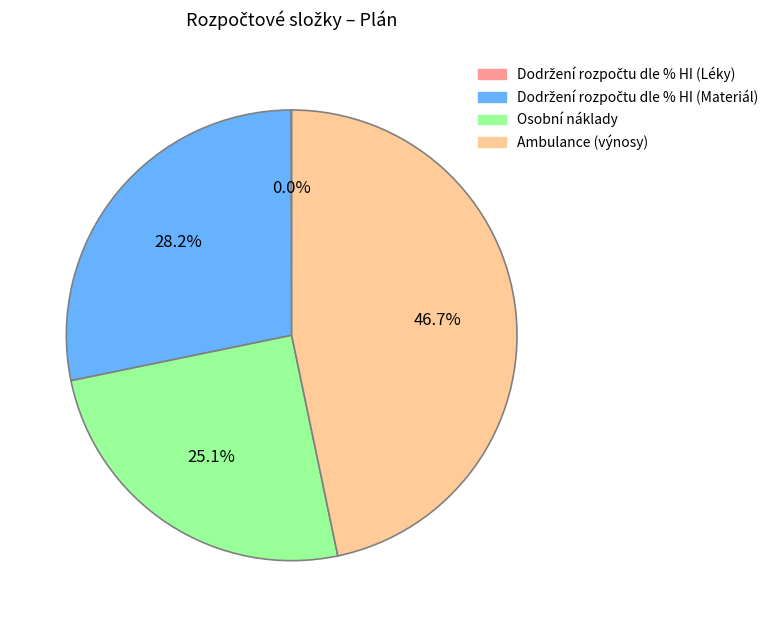

What portion of the pie excludes Osobní náklady?

74.9%